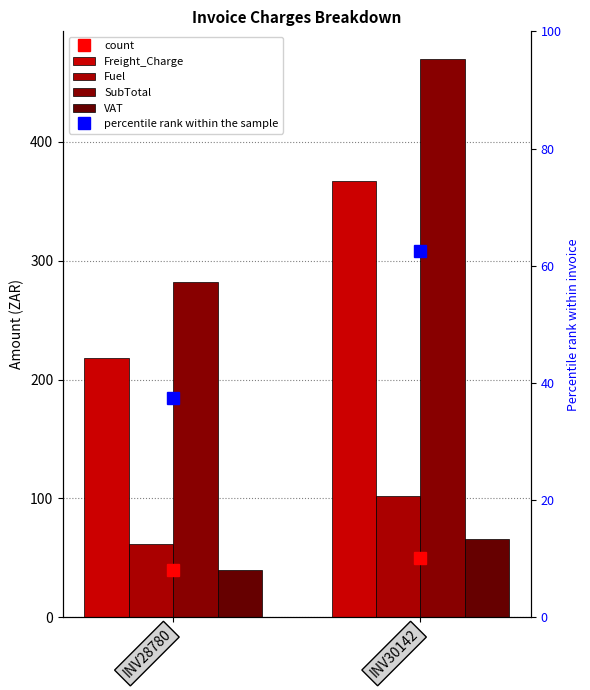

What is the spread (max minus min) of values at INV28780?

242.4